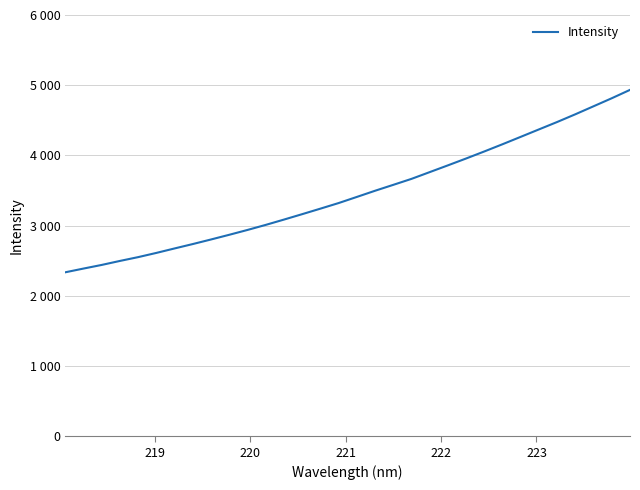

Does the chart display data point markers on the line(s)?

No